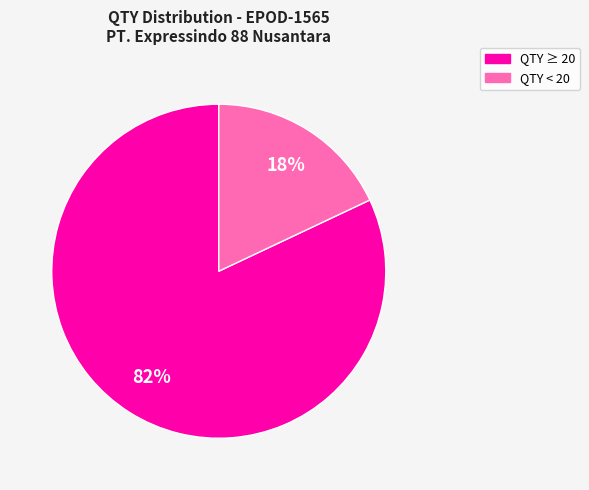

Does any single category account for the majority?

Yes